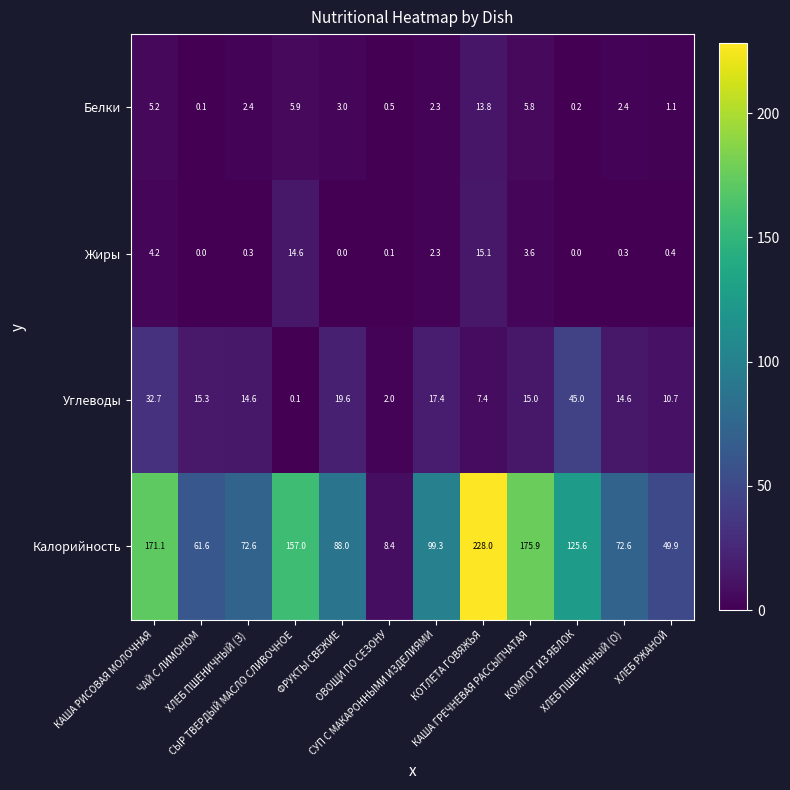

At how many categories does at least one series exceed 85?

7